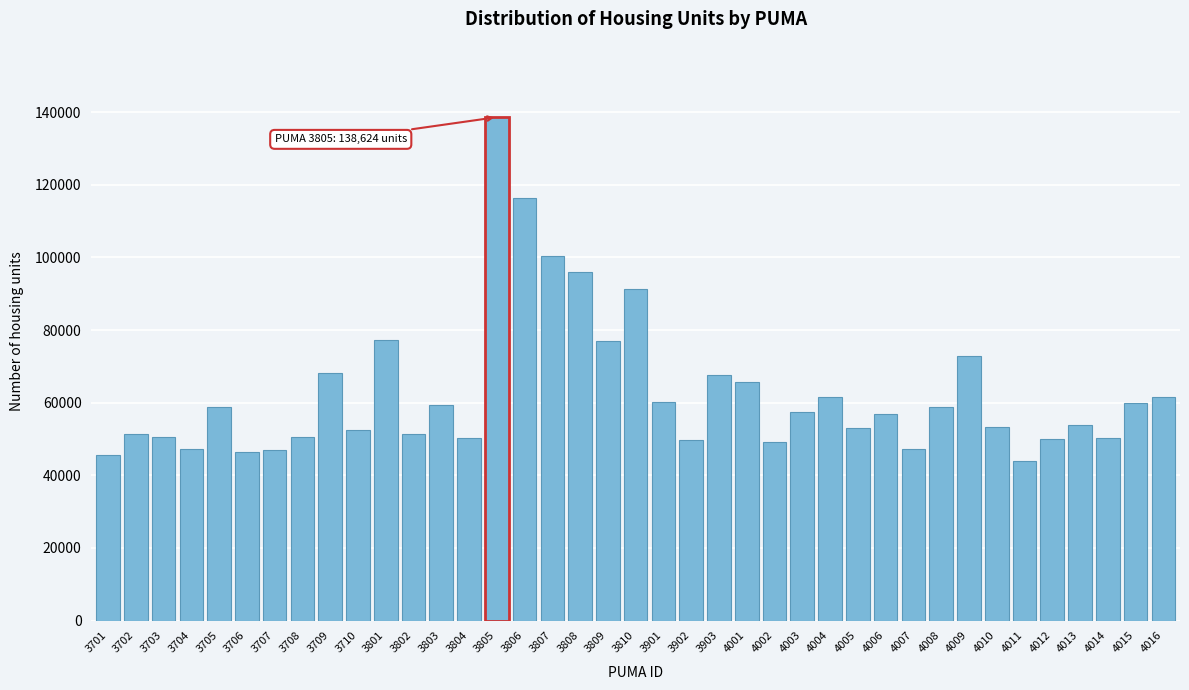

What is the difference between the values at 4015 and 3701?

14378